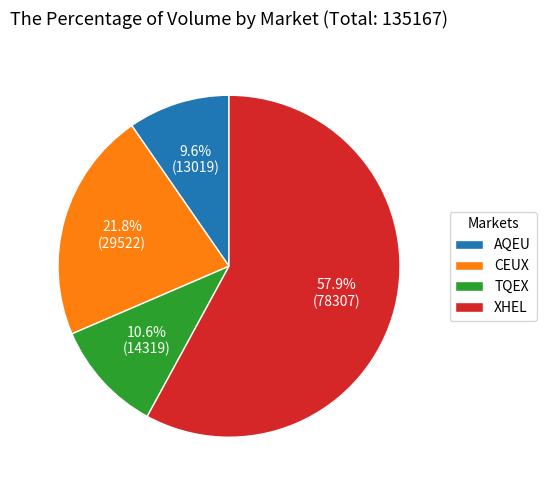

Does CEUX account for over 50% of the chart?

No